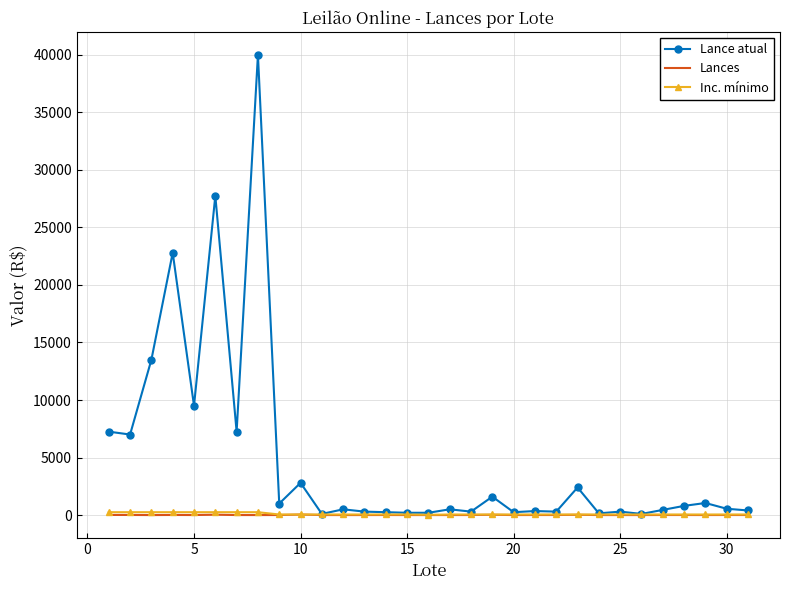

Which series has the largest range (max minus min)?

Lance atual